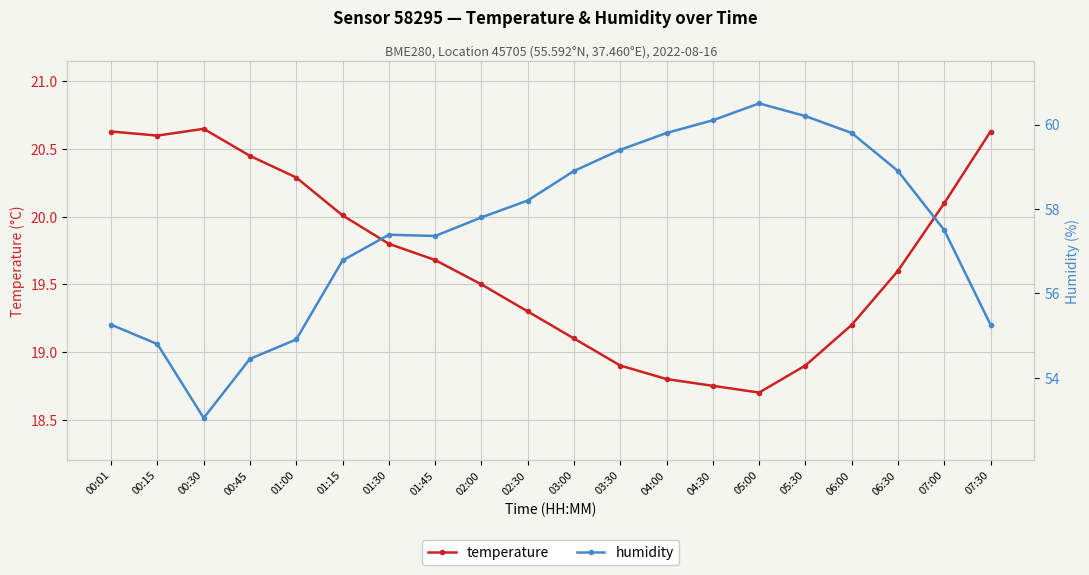

Where does the temperature series first go above 19?

00:01